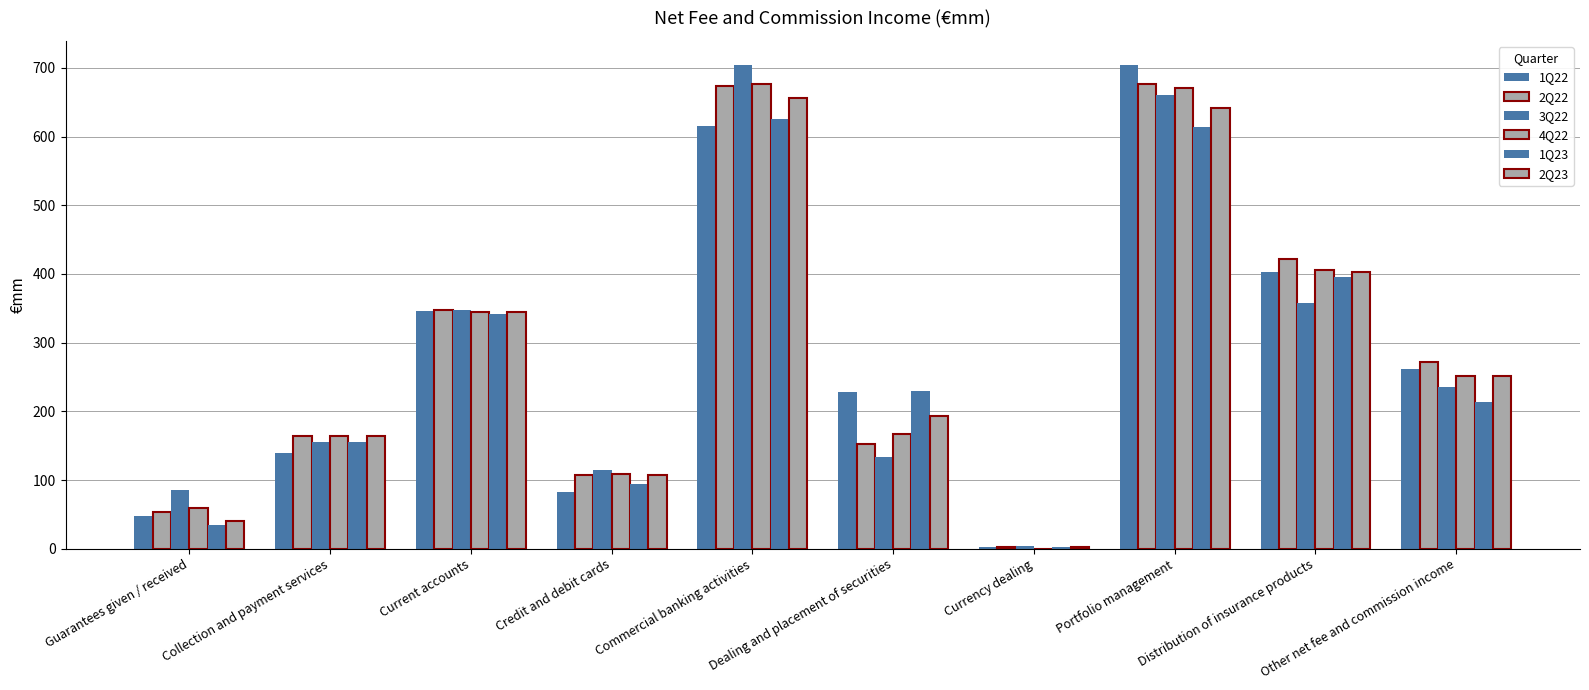

How many distinct data groups are displayed?

6